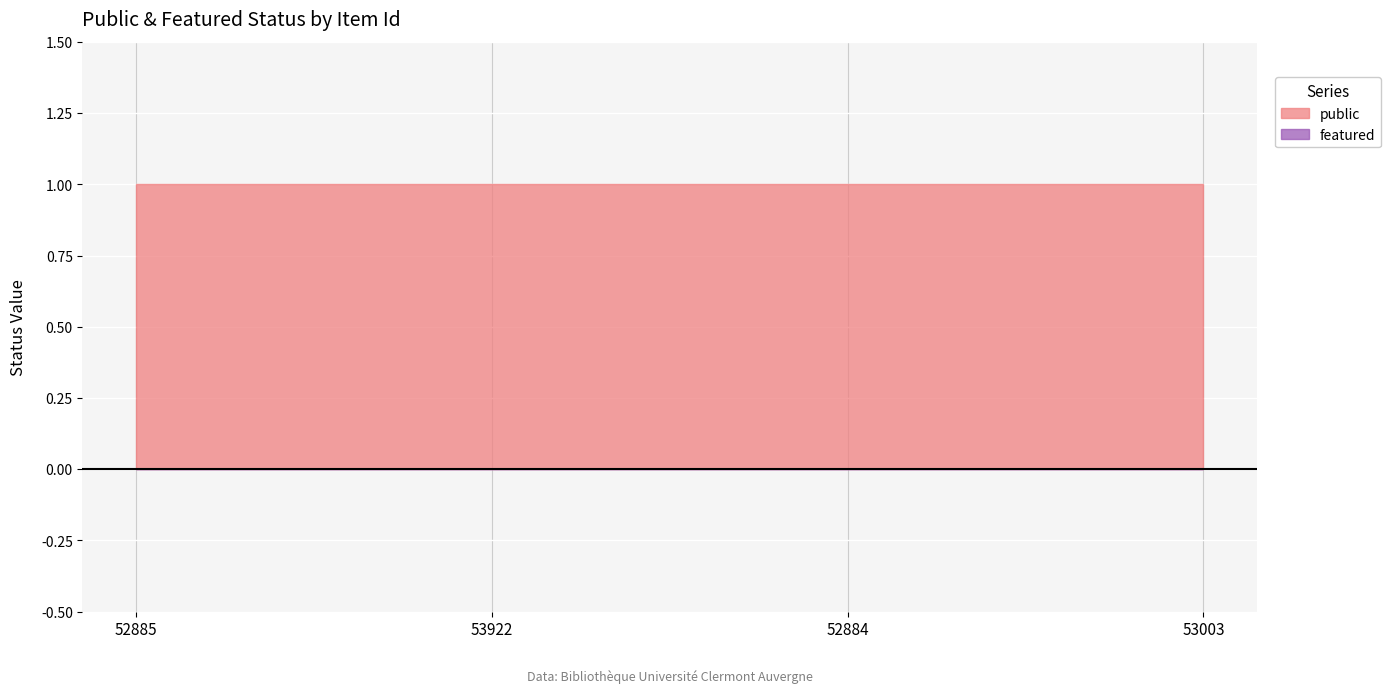

What is the value of the public point at the 1st from the left?

1